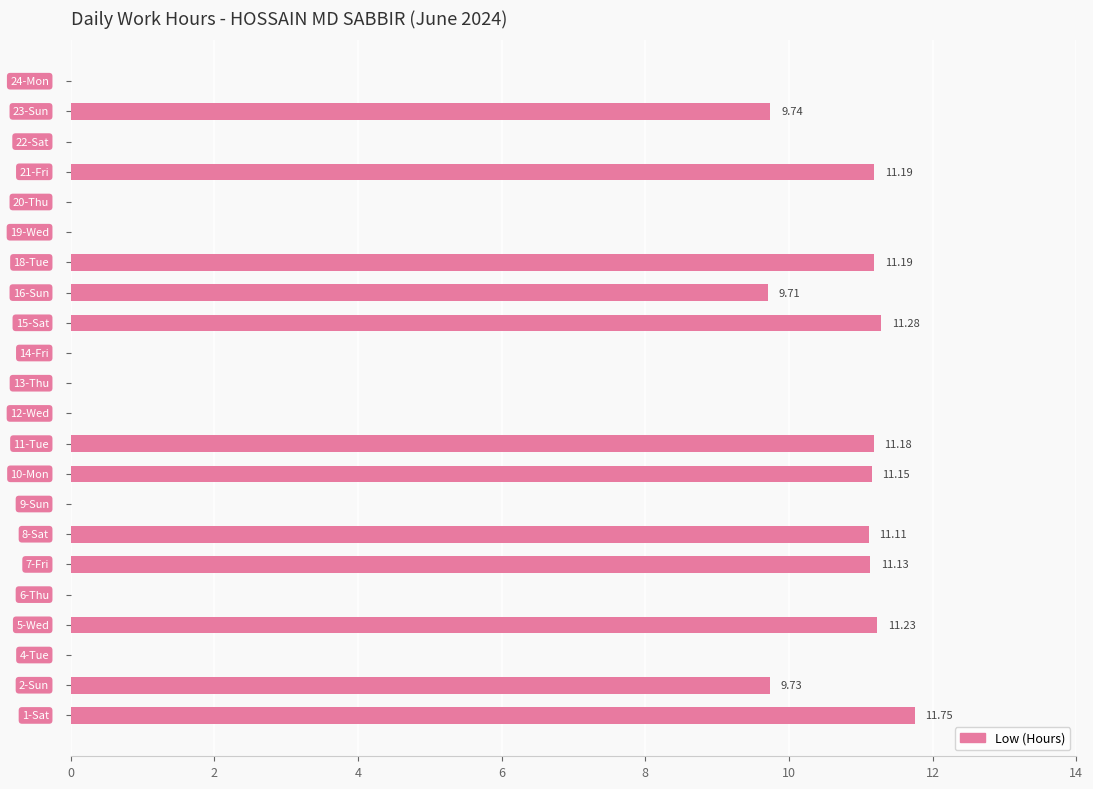

What is the sum of all values?

130.4